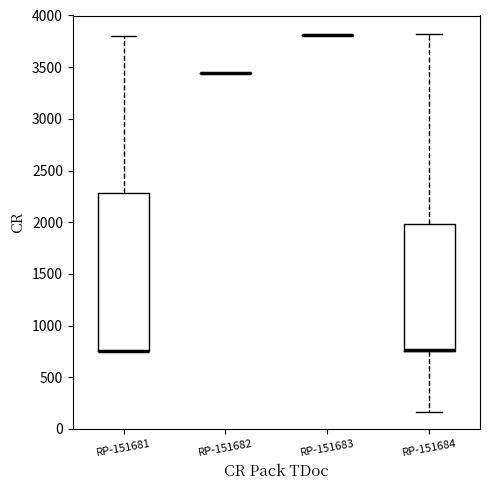

Comparing the boxes themselves (not the whiskers), which one is the tallest?

RP-151681